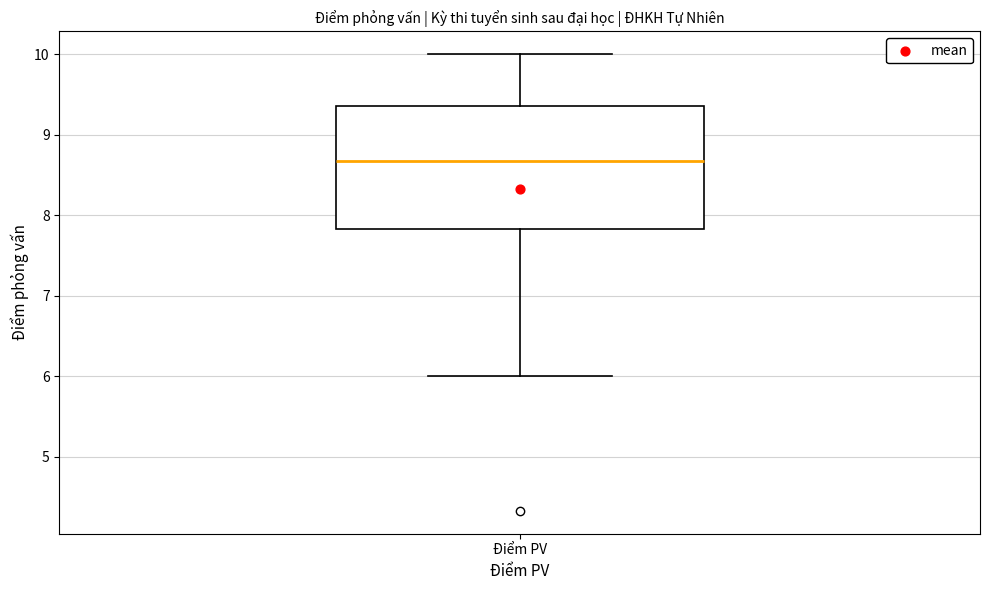

Transcribe this box plot: give where the median line is, the range the box spans, and where the two whiskers end, as read against the y-axis. The values are not printed on the chart, so give them approximately, as read against the axis.

median 8.7, box 7.8 to 9.4, whiskers 6.0 to 10.0